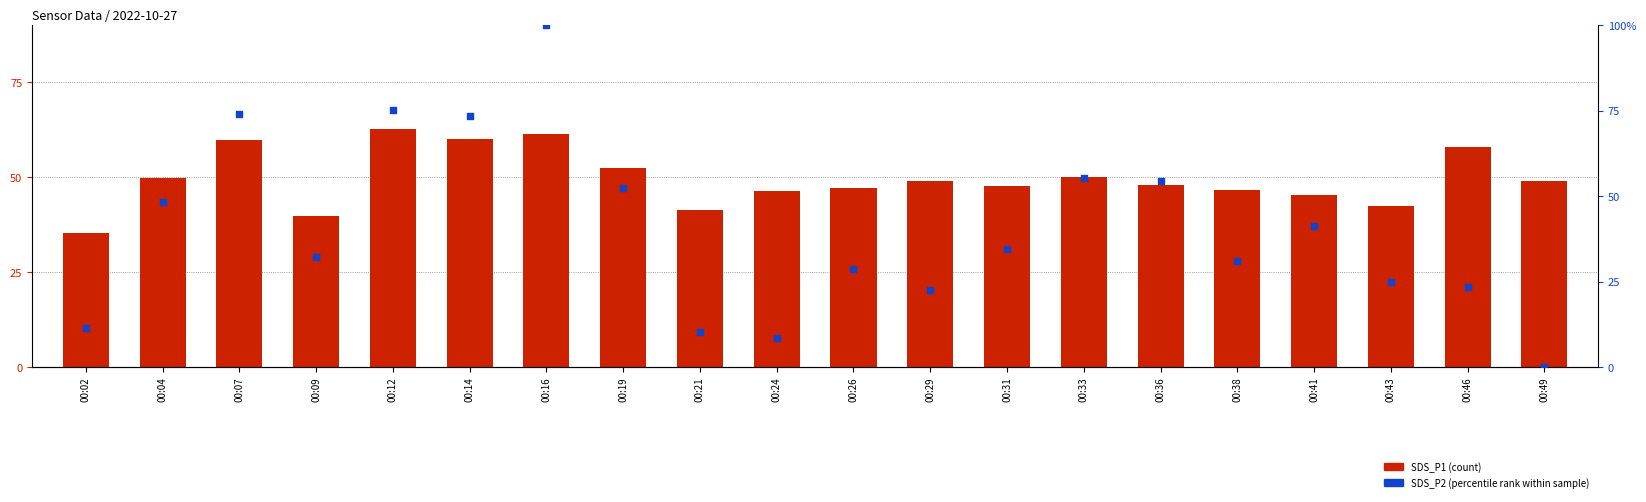

What is the total value across all series at 00:16?

161.4